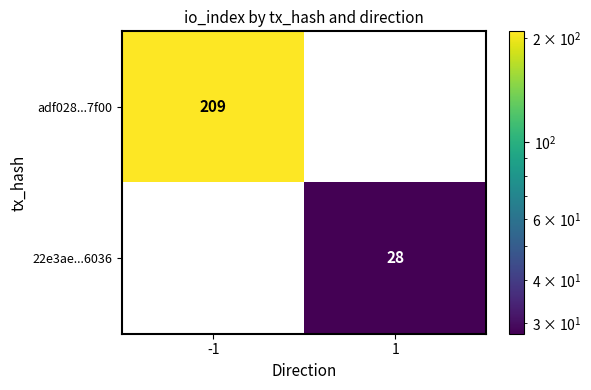

Which label corresponds to the largest value in the chart?

-1